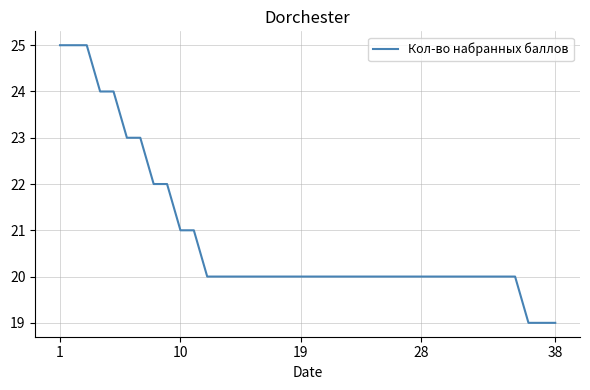

What is the difference between the maximum and minimum values?

6